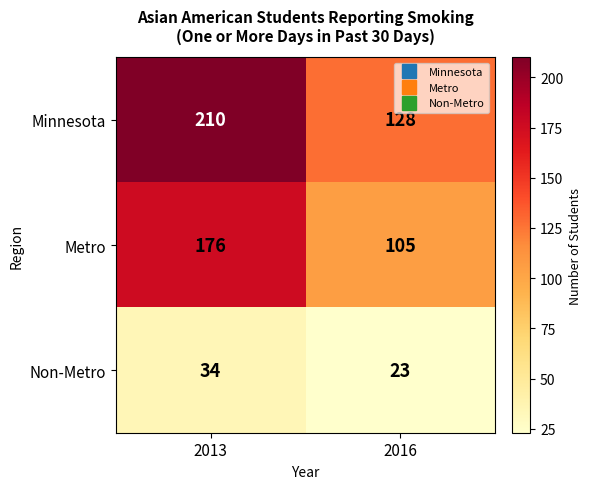

What is the total value across all series at 2013?

420